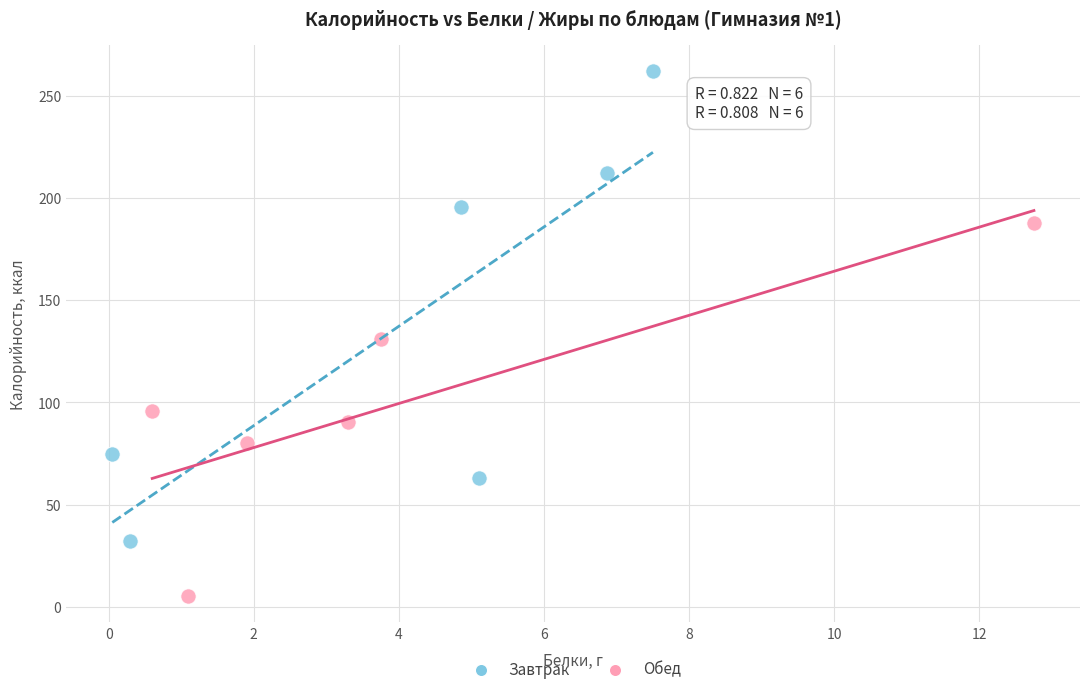

Which series reaches the maximum Y coordinate?

Завтрак